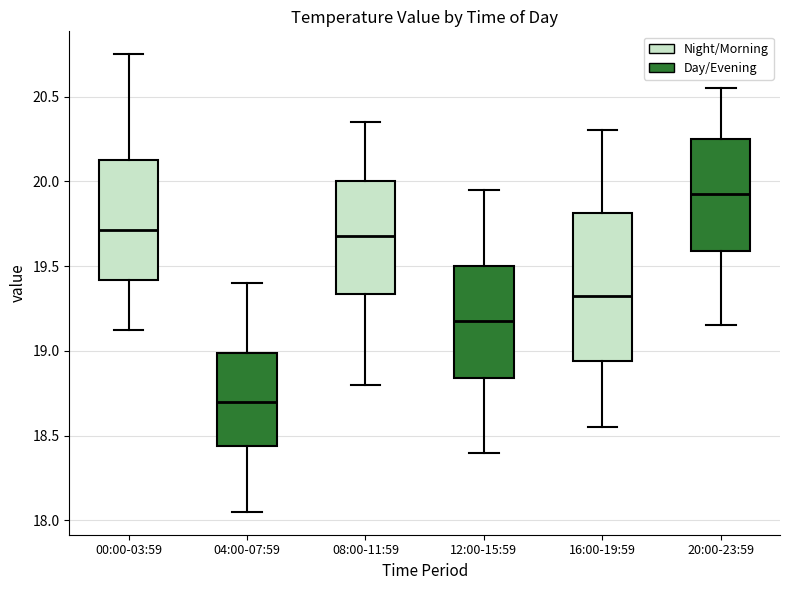

Reading left to right, read every box against the y-axis: the position of its median line, the range the box covers, and the ends of its whiskers. The values are not printed on the chart, so give them approximately, as read against the axis.

00:00-03:59: median 19.70, box 19.40 to 20.15, whiskers 19.10 to 20.75
04:00-07:59: median 18.70, box 18.45 to 19.00, whiskers 18.05 to 19.40
08:00-11:59: median 19.70, box 19.35 to 20.00, whiskers 18.80 to 20.35
12:00-15:59: median 19.20, box 18.85 to 19.50, whiskers 18.40 to 19.95
16:00-19:59: median 19.35, box 18.95 to 19.80, whiskers 18.55 to 20.30
20:00-23:59: median 19.95, box 19.60 to 20.25, whiskers 19.15 to 20.55